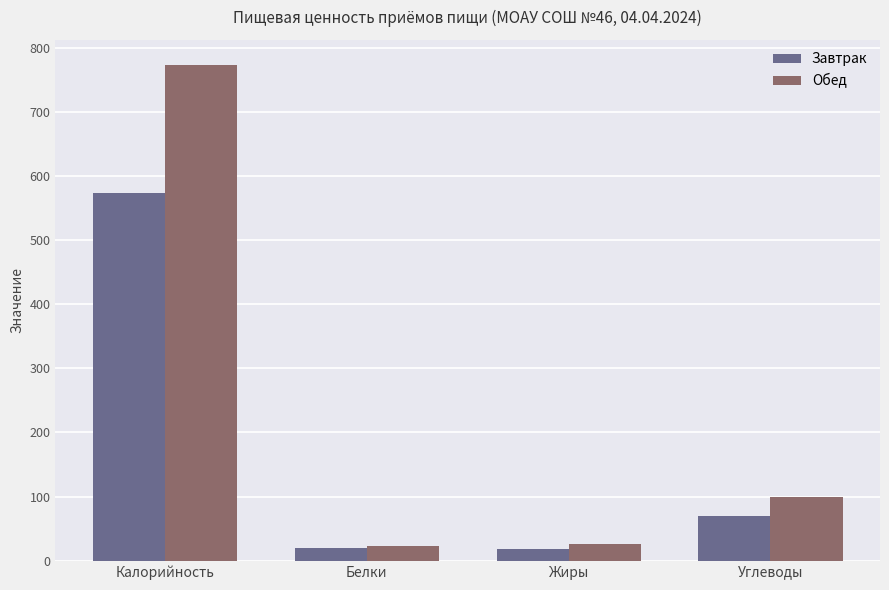

Between Калорийность and Жиры, which series saw the biggest shift?

Обед